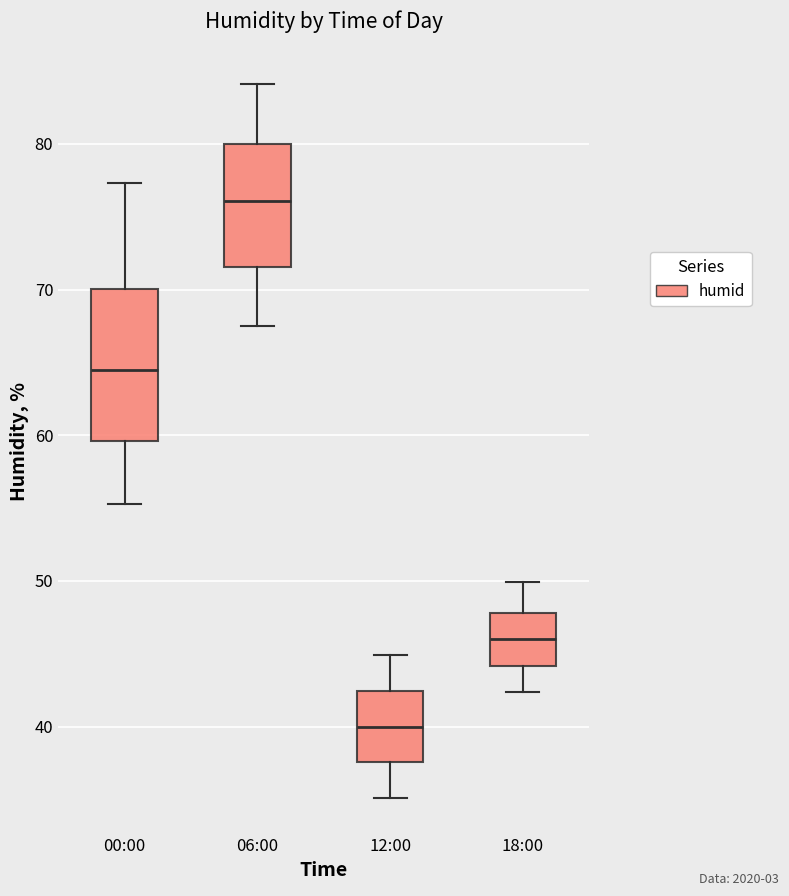

Reading left to right, transcribe this box plot: for each box, give where its median line is, the range the box spans, and where its two whiskers end, as read against the y-axis. The values are not printed on the chart, so give them approximately, as read against the axis.

00:00: median 64, box 60 to 70, whiskers 55 to 77
06:00: median 76, box 72 to 80, whiskers 68 to 84
12:00: median 40, box 38 to 42, whiskers 35 to 45
18:00: median 46, box 44 to 48, whiskers 42 to 50